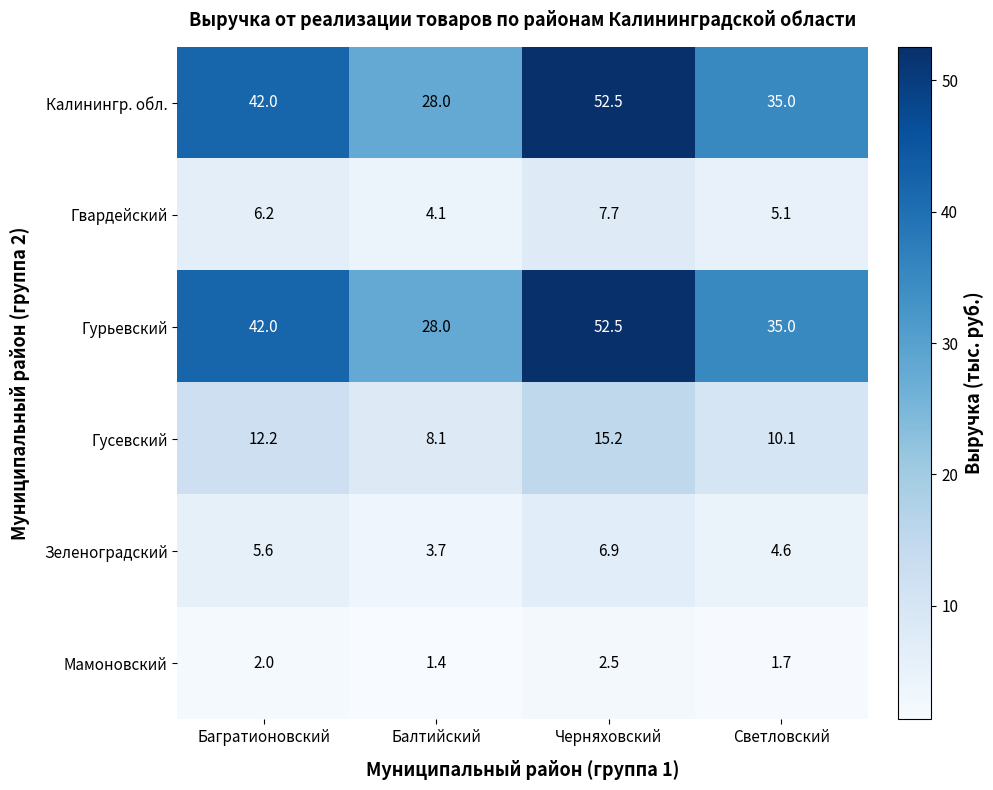

At how many categories does at least one series exceed 12?

4